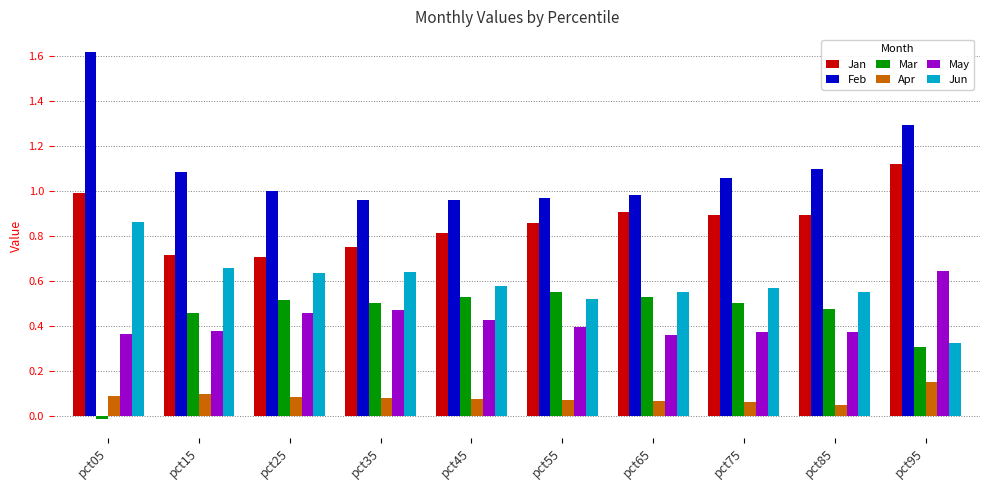

Which category has the highest value across all series?

pct05